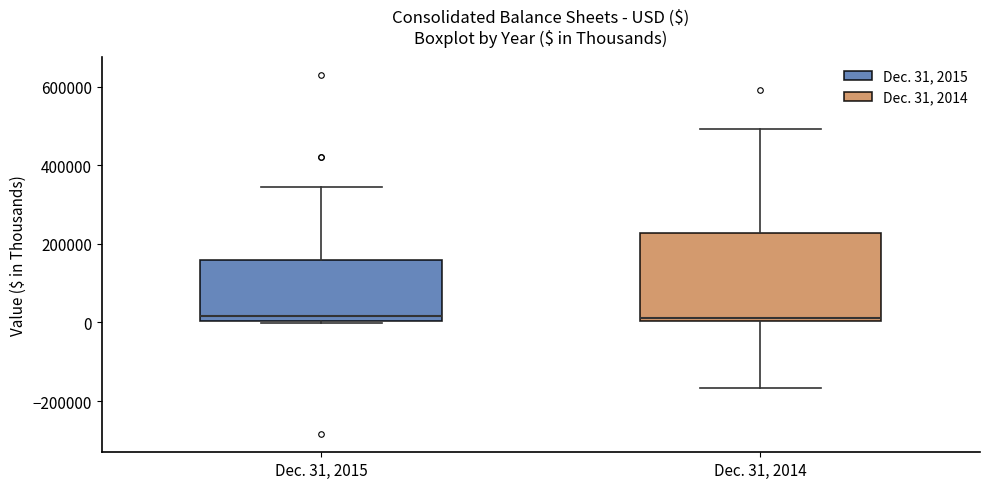

Reading left to right, transcribe this box plot: for each box, give where its median line is, the range the box spans, and where its two whiskers end, as read against the y-axis. The values are not printed on the chart, so give them approximately, as read against the axis.

Dec. 31, 2015: median 20000, box 0 to 160000, whiskers 0 to 340000
Dec. 31, 2014: median 20000, box 0 to 220000, whiskers -160000 to 500000